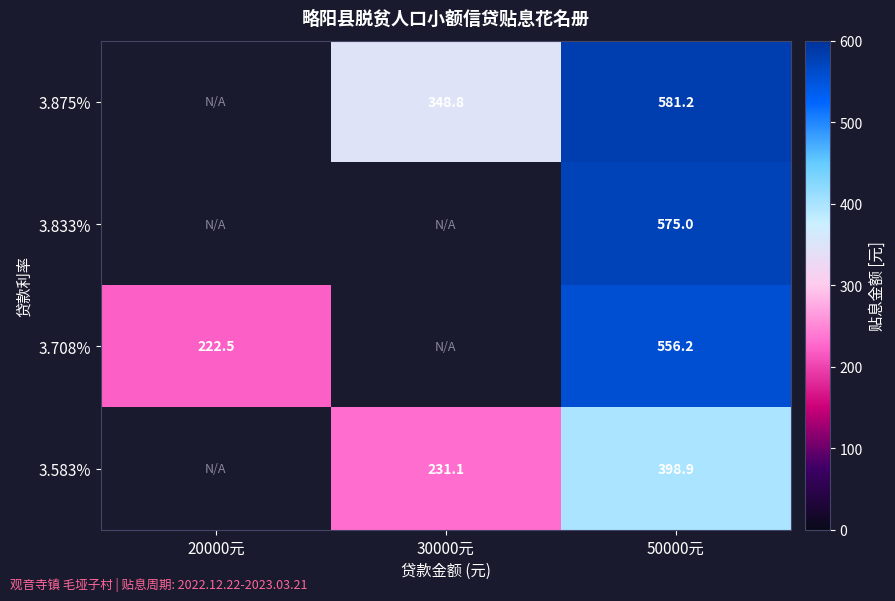

At which category is the sum across all series the highest?

50000元